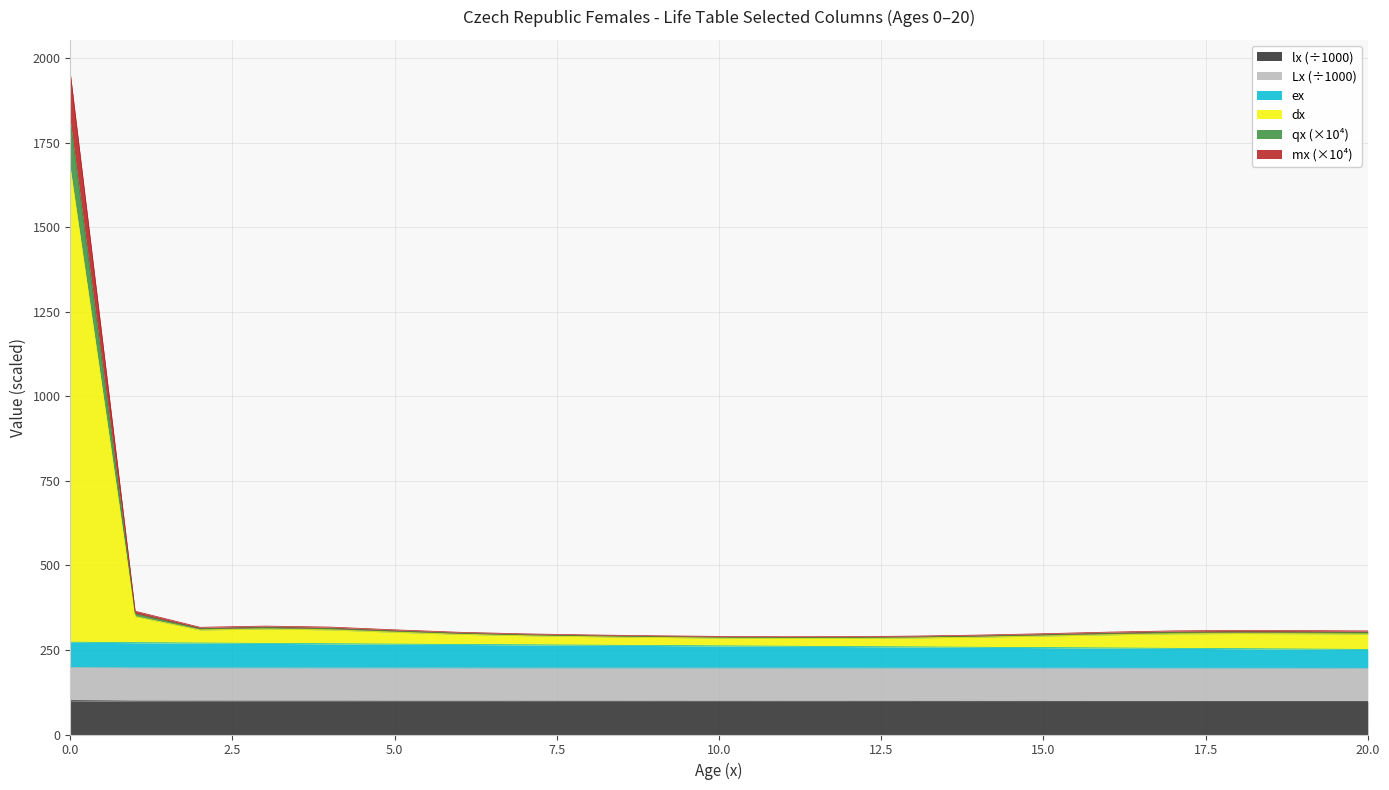

True or false: lx has a value of 98.1 at 16.

True